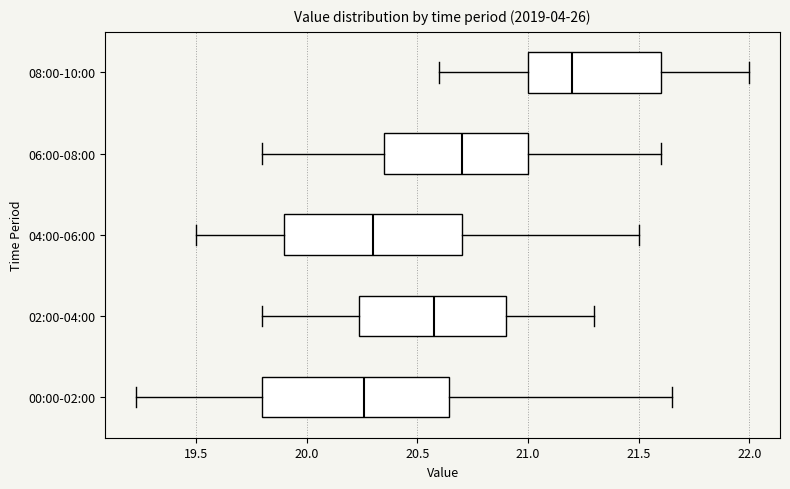

Reading bottom to top, transcribe this box plot: for each box, give where its median line is, the range the box spans, and where its two whiskers end, as read against the x-axis. The values are not printed on the chart, so give them approximately, as read against the axis.

00:00-02:00: median 20.25, box 19.80 to 20.65, whiskers 19.25 to 21.65
02:00-04:00: median 20.60, box 20.25 to 20.90, whiskers 19.80 to 21.30
04:00-06:00: median 20.30, box 19.90 to 20.70, whiskers 19.50 to 21.50
06:00-08:00: median 20.70, box 20.35 to 21.00, whiskers 19.80 to 21.60
08:00-10:00: median 21.20, box 21.00 to 21.60, whiskers 20.60 to 22.00